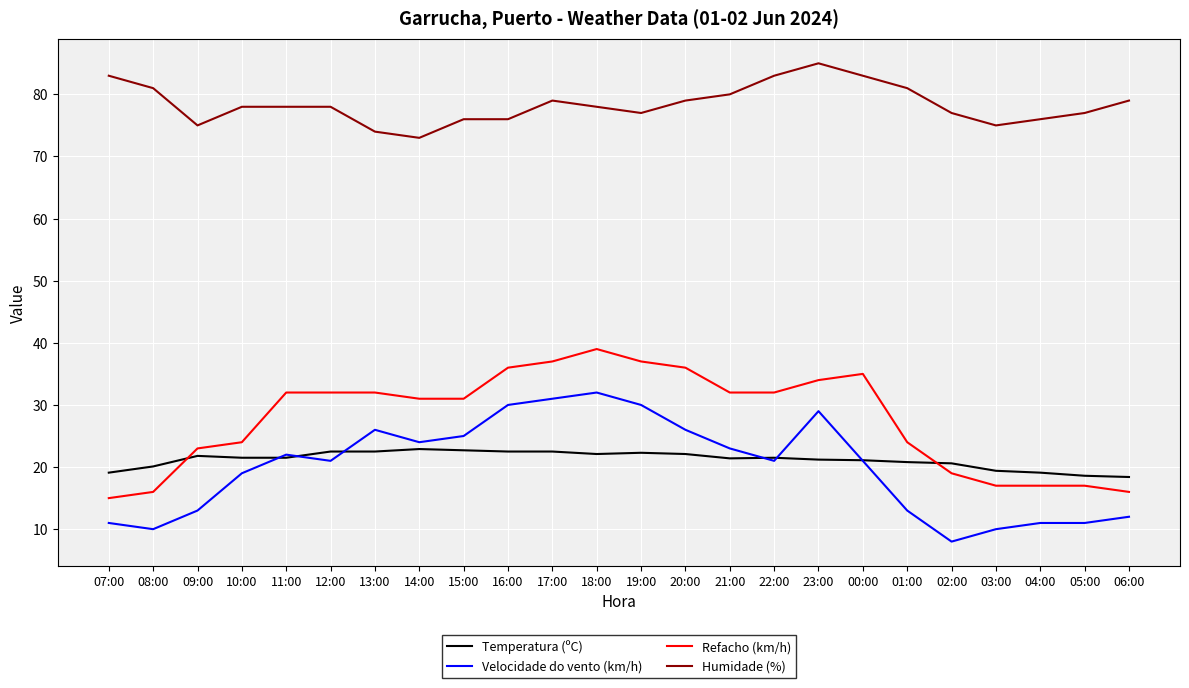

Where is the first local minimum for Velocidade do vento (km/h)?

08:00